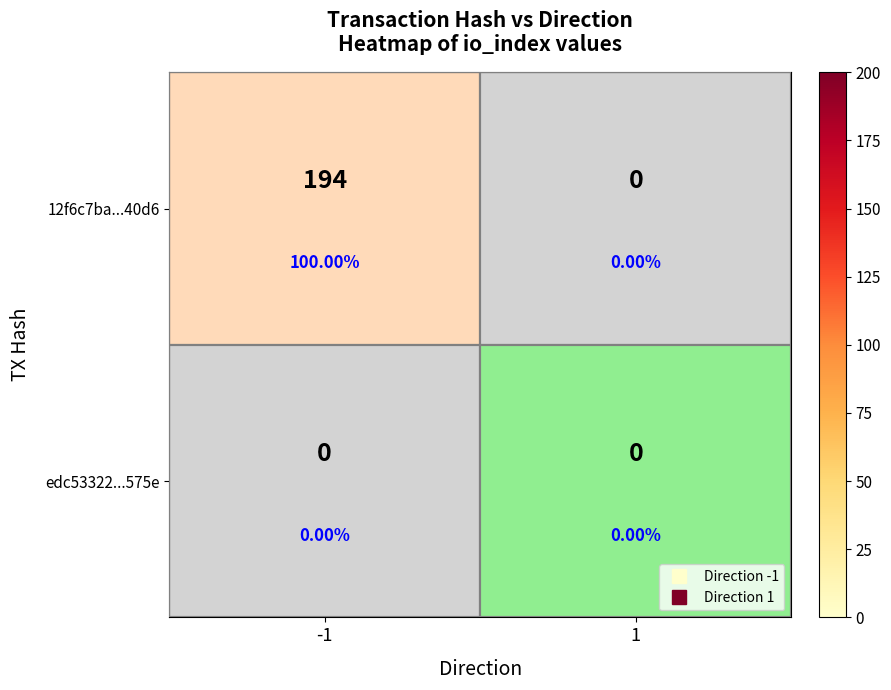

What is the maximum value shown in the chart?

194